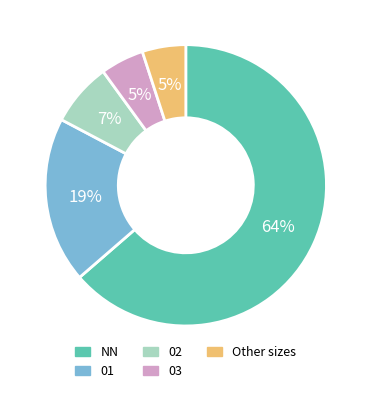

Is there a majority slice in this chart?

Yes